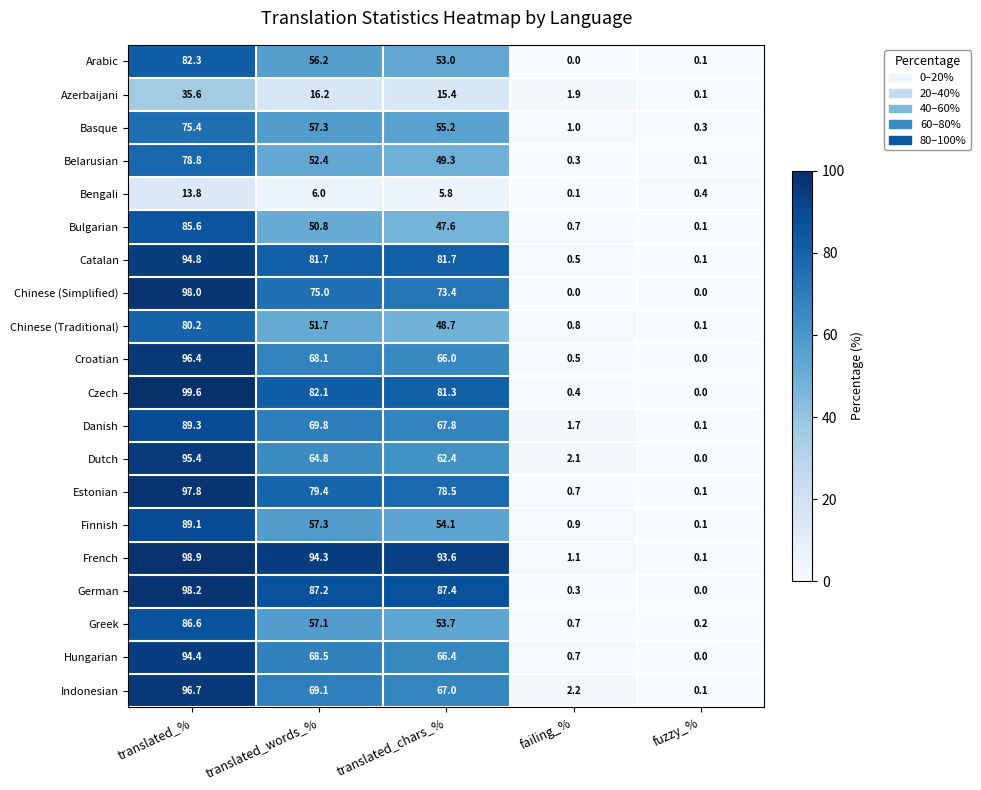

What is the approximate value of Hungarian at translated_chars_%?

66.4